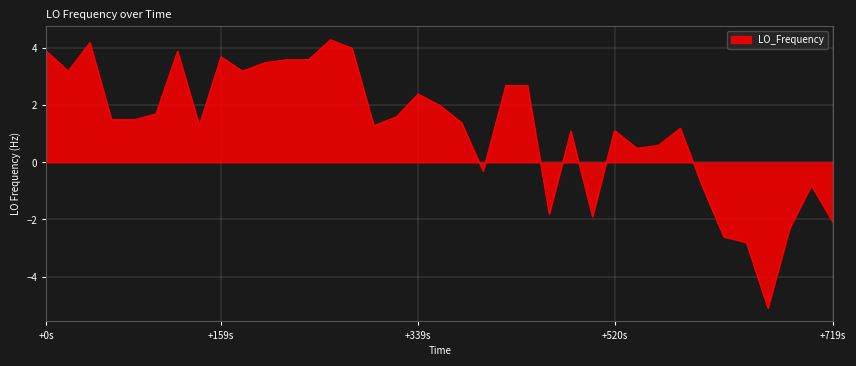

What is the minimum value shown in the chart?

-5.1